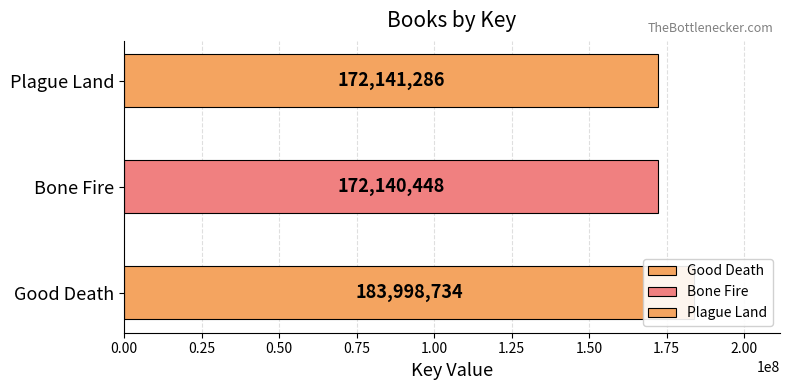

Reading right to left, what are all the values shown in this chart?

172141286	172140448	183998734